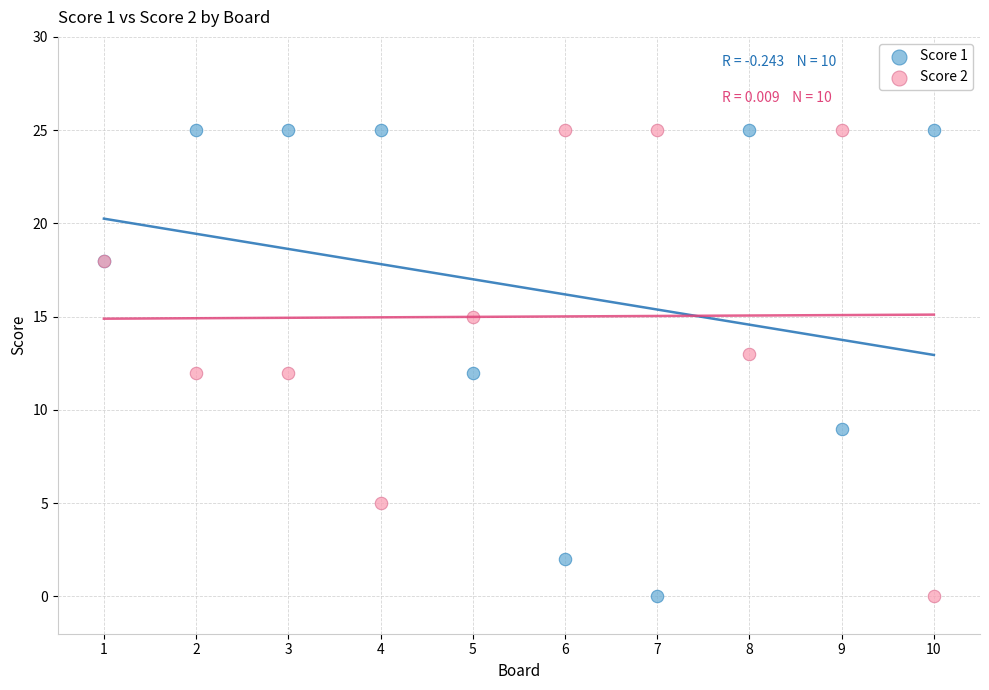

What is the X range (max minus min) for the scatter plot?

9